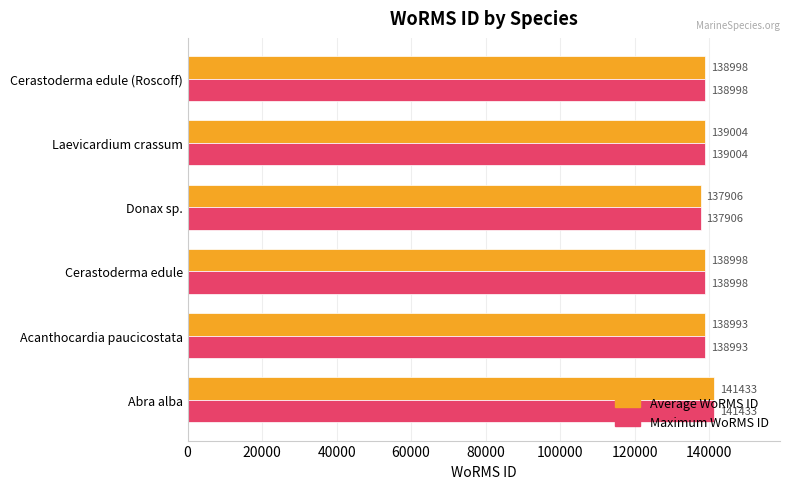

At which label is Maximum WoRMS ID closest to 139669?

Laevicardium crassum